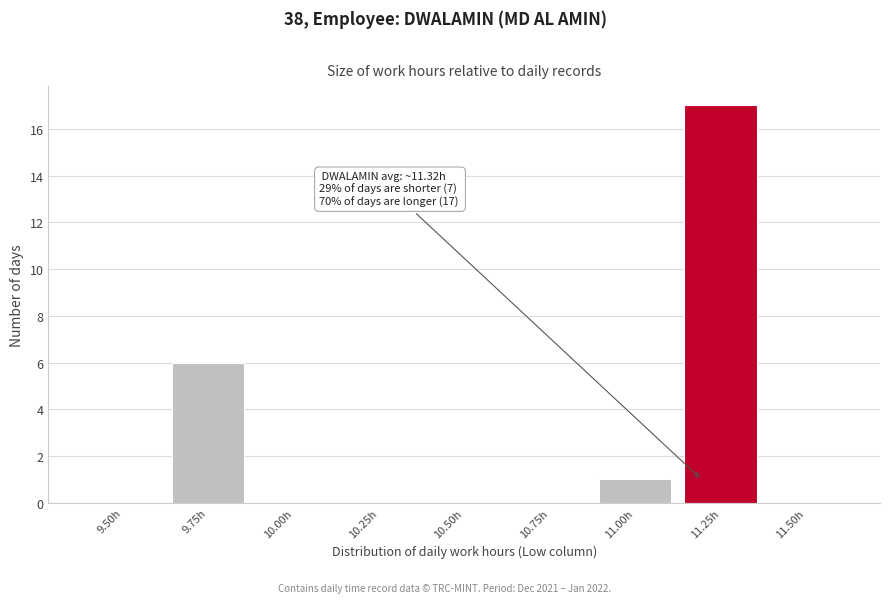

Reading right to left, what are all the values shown in this chart?

11.50h=0	11.25h=17	11.00h=1	10.75h=0	10.50h=0	10.25h=0	10.00h=0	9.75h=6	9.50h=0